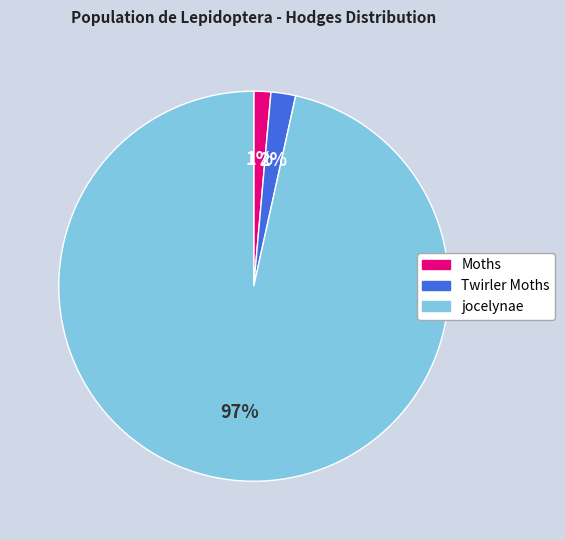

To the nearest percent, what portion does jocelynae represent?

97%